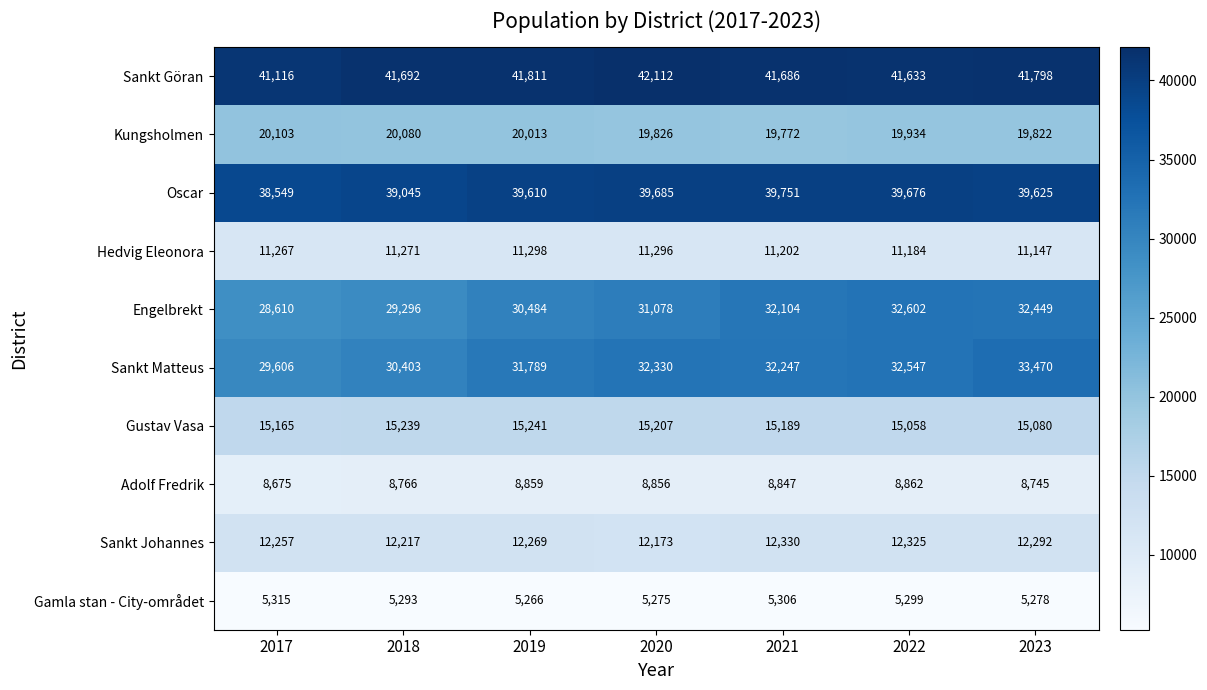

What is the total value across all series at 2020?

217838